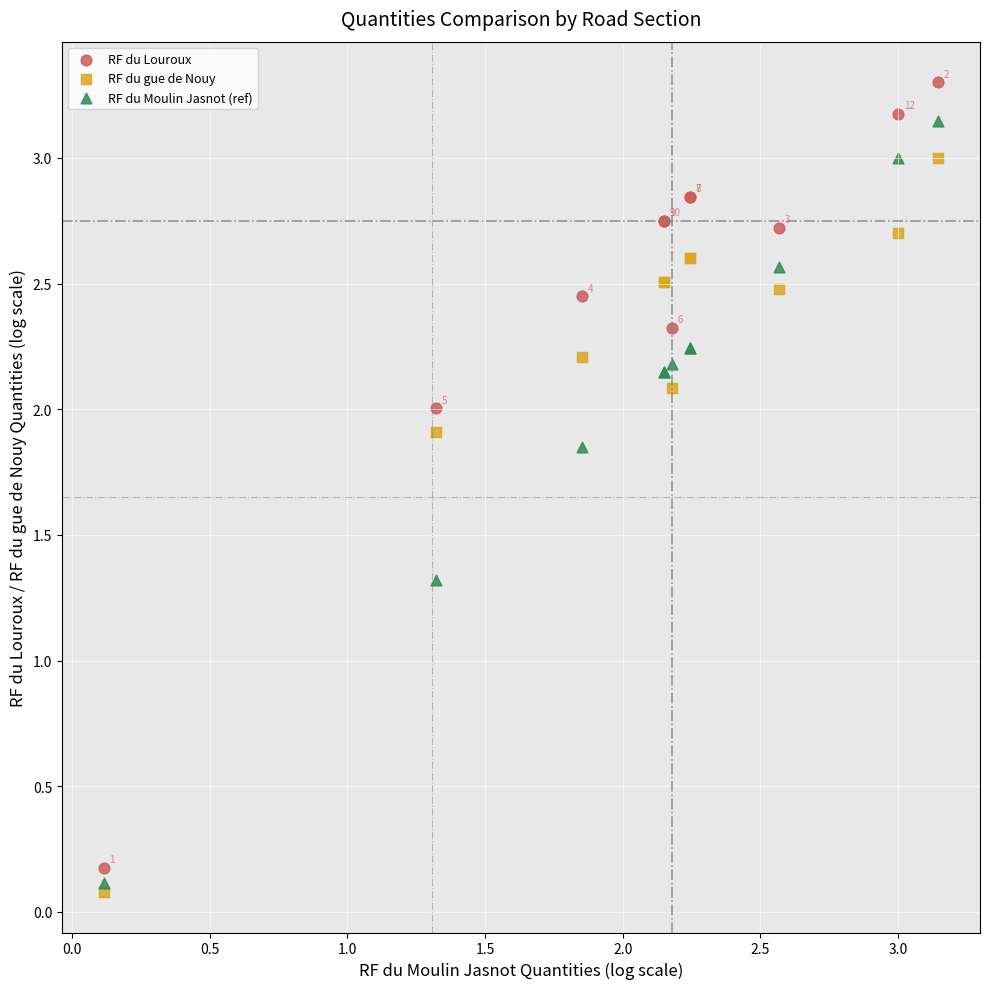

What are all the series names shown in the legend?

RF du Louroux, RF du gue de Nouy, RF du Moulin Jasnot (ref)